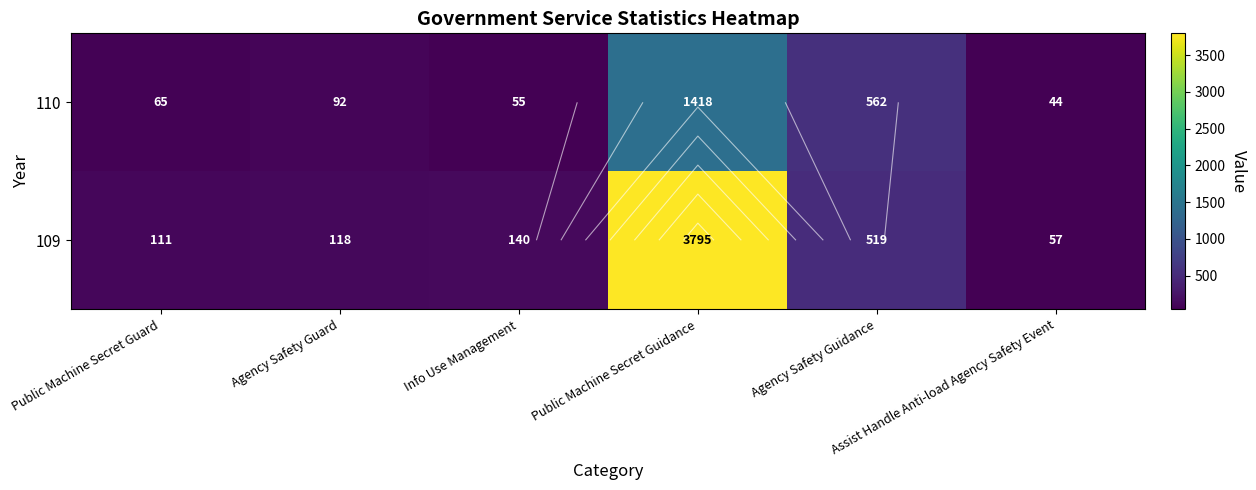

Which series changed the most between Agency Safety Guard and Info Use Management?

110